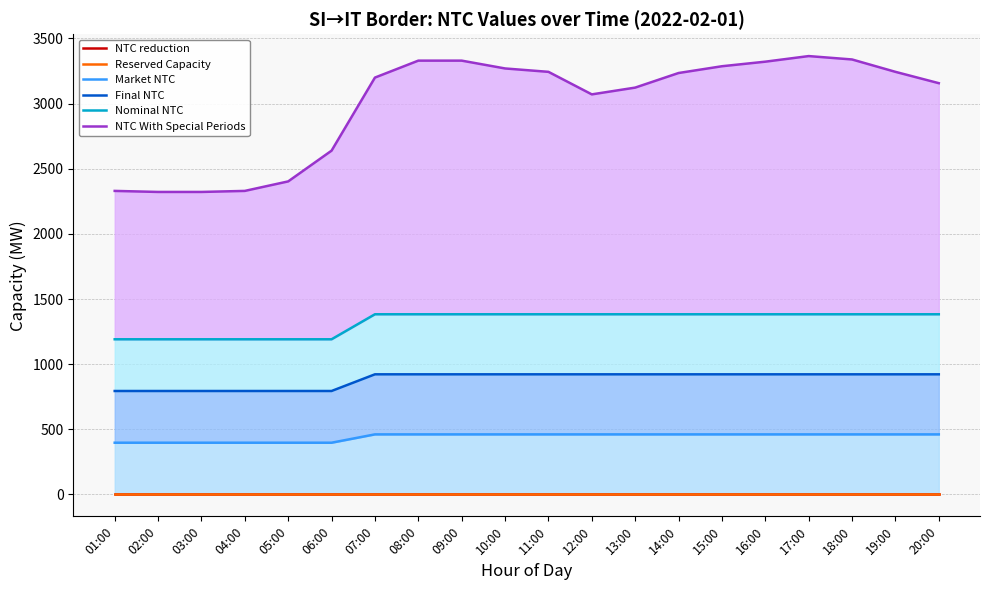

How many lines are shown in the chart?

6